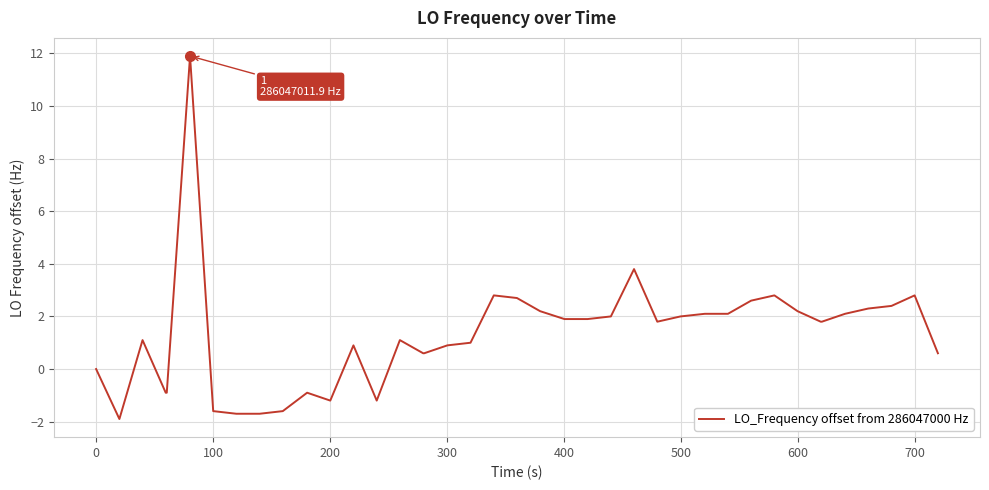

What is the difference between the maximum and minimum values?

13.8